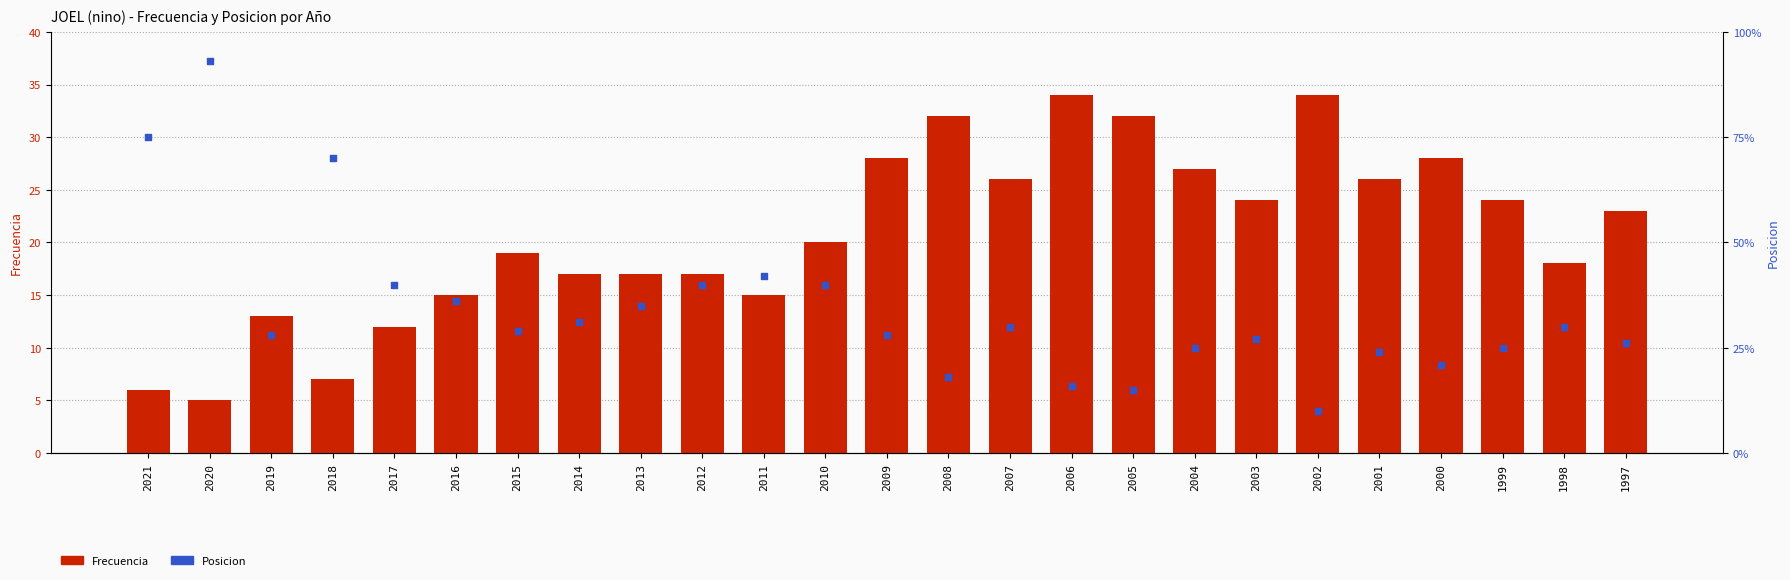

Which series contains the highest Y value?

Posicion